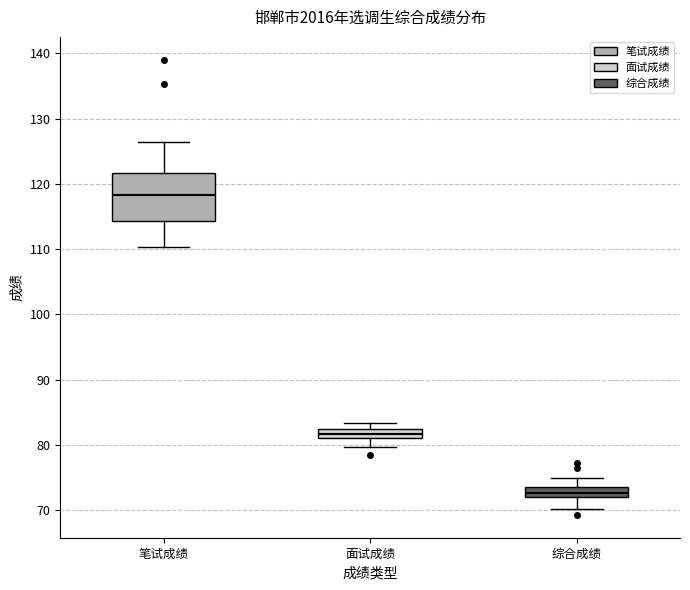

Where is the lower edge of the box for 综合成绩 on the y-axis? The values are not printed on the chart, so give them approximately, as read against the axis.

72